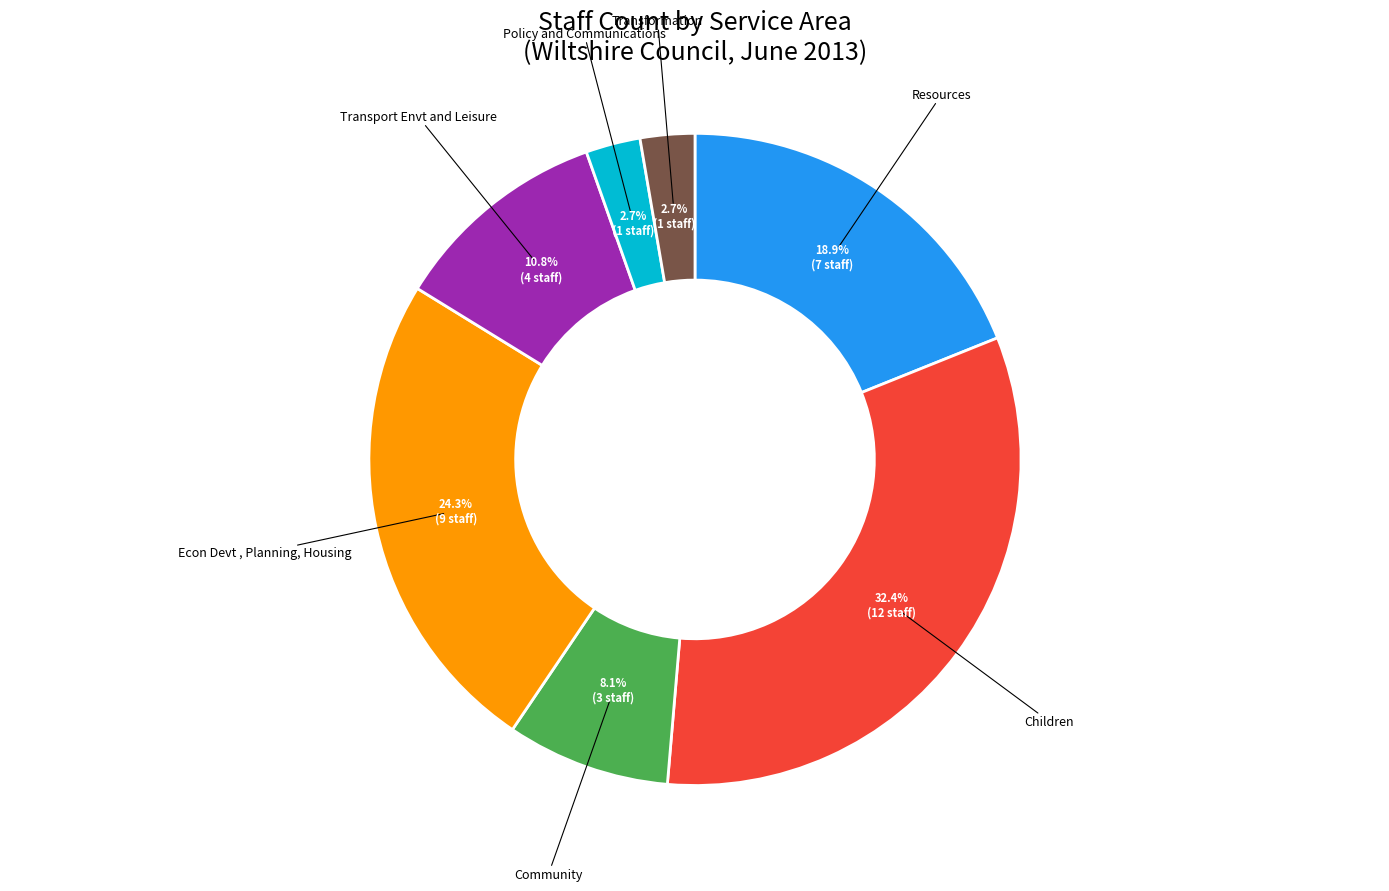

What is the ratio of the value at Community to the value at Transformation?

3.0